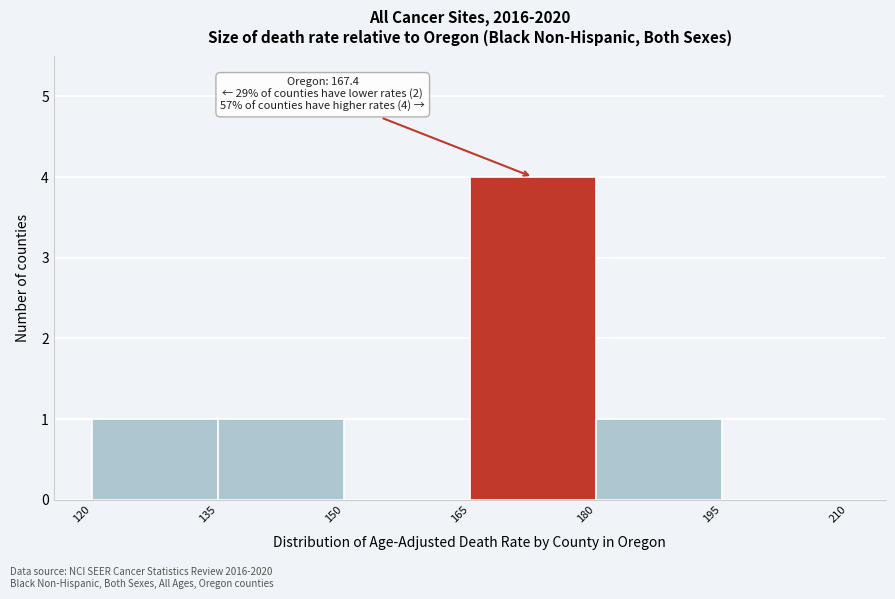

Which range on the x-axis has the tallest bar?

165 to 180